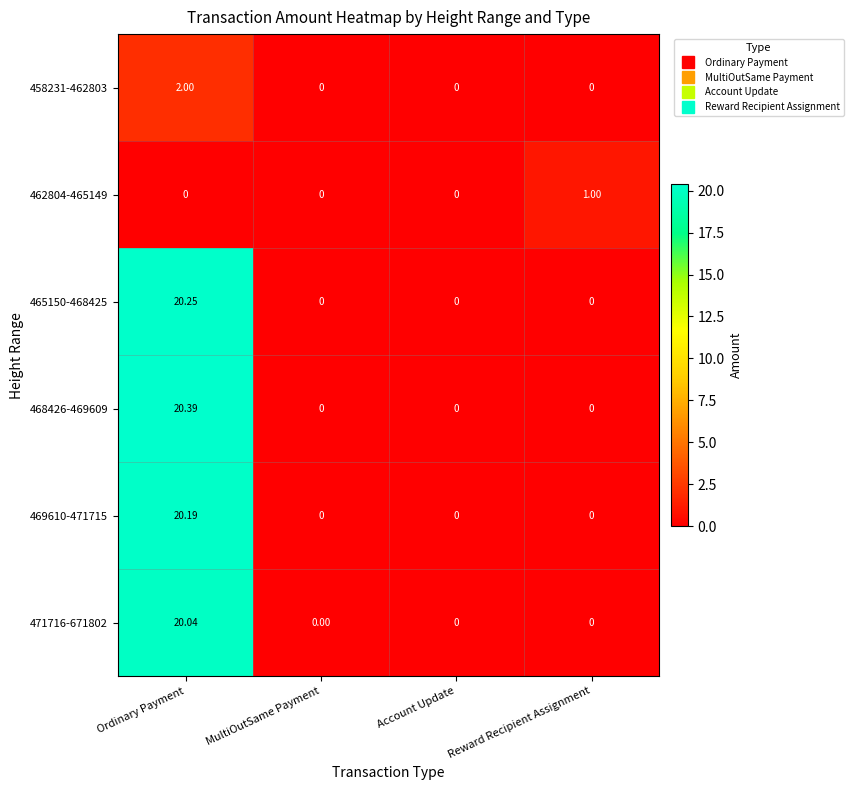

Count the number of data series in this chart.

6